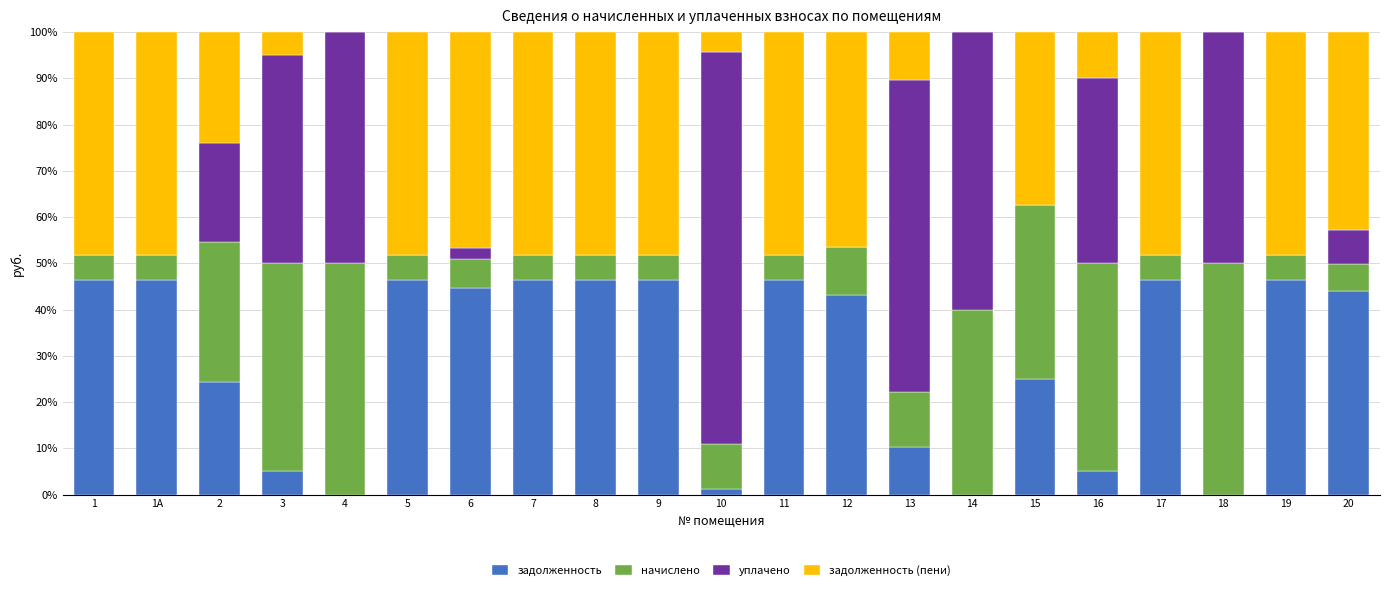

Is it true that задолженность equals 46.4 at 5?

True